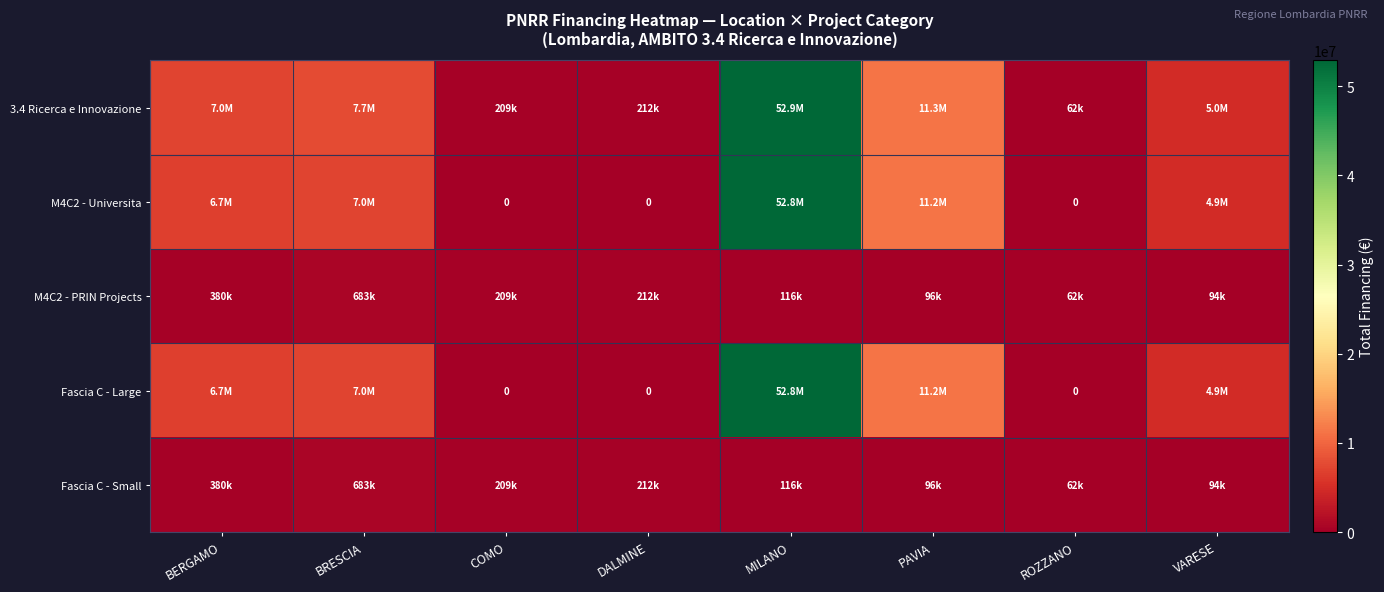

Is it true that Fascia C - Large equals 2859114.6 at VARESE?

False